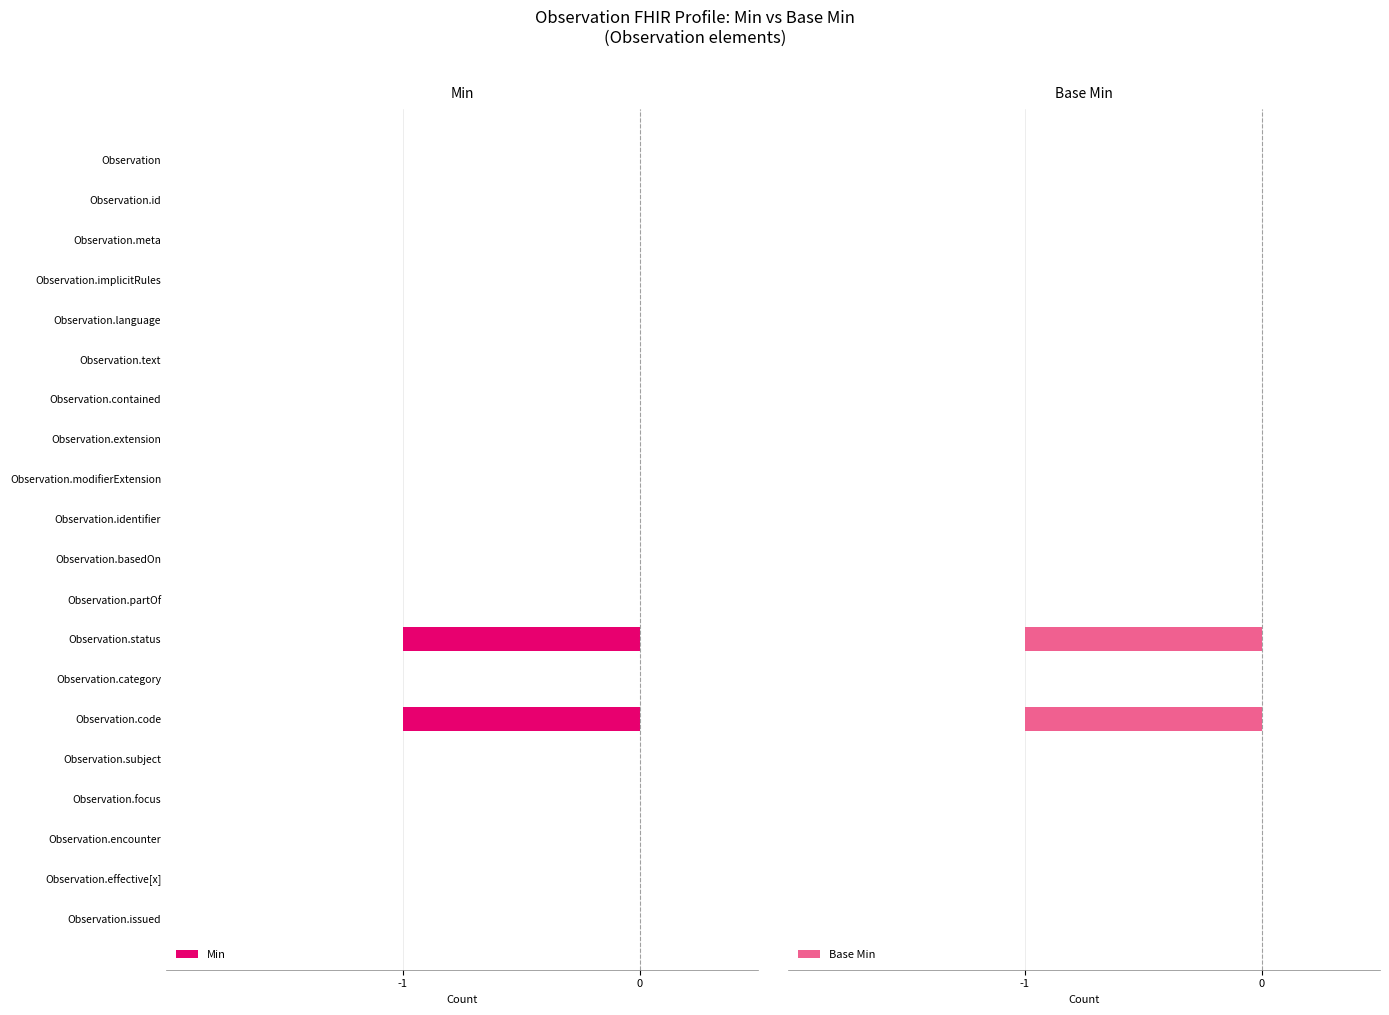

Is it true that Min equals -1 at Observation.issued?

False